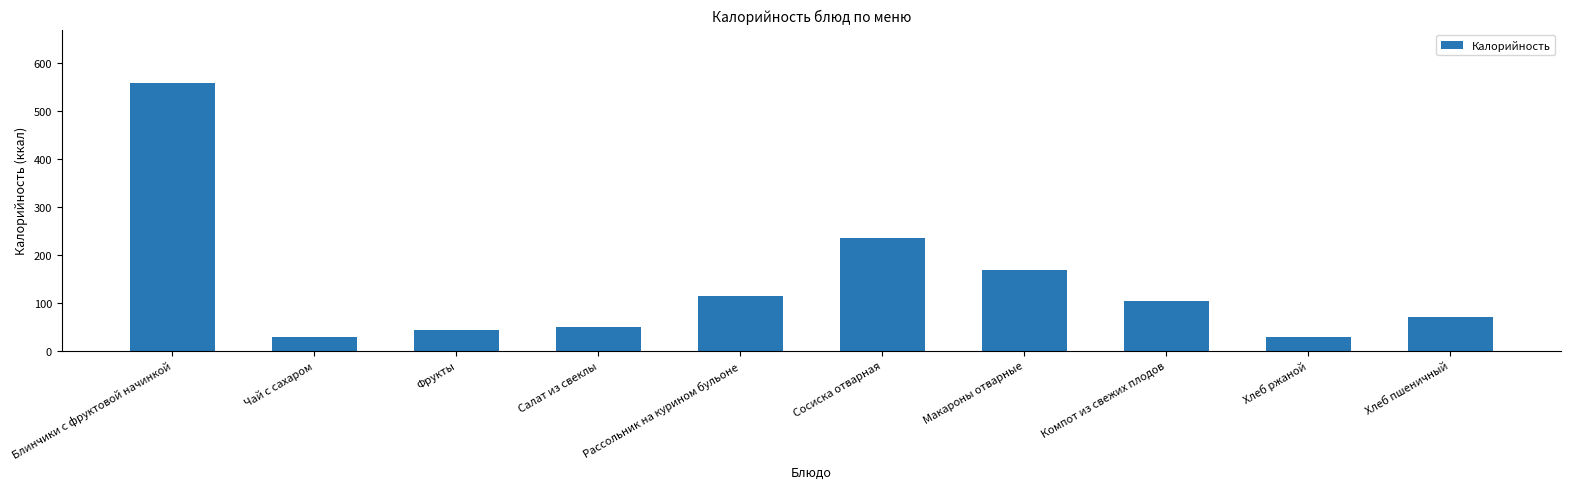

What is the difference between the values at Салат из свеклы and Хлеб пшеничный?

20.0